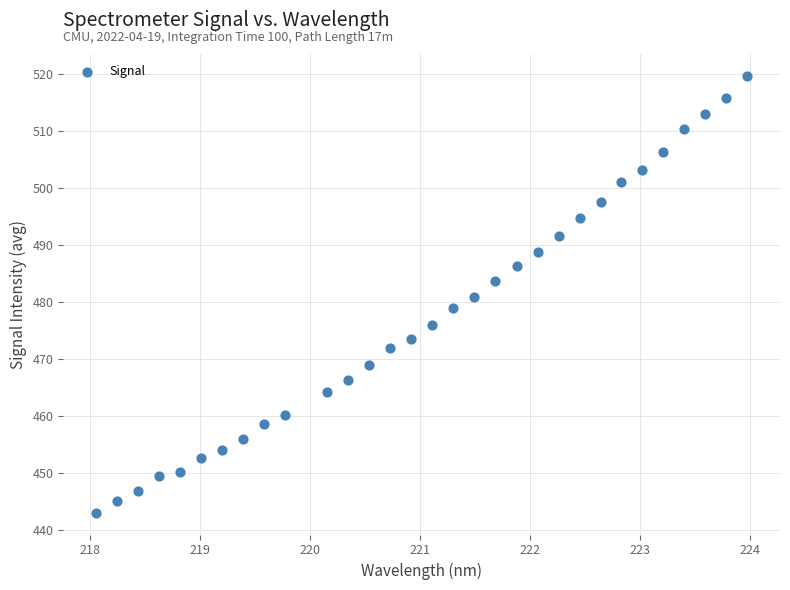

What is the range of X values (max minus min)?

5.9